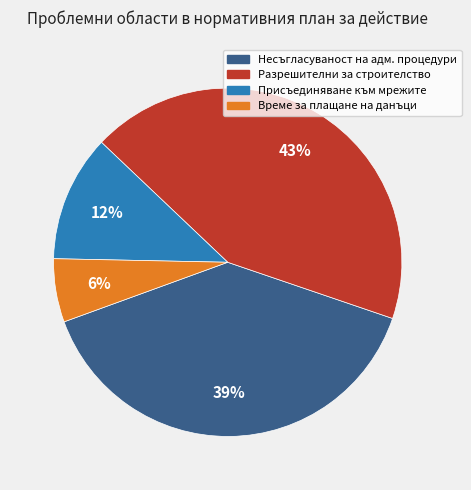

How many segments does this pie chart have?

4